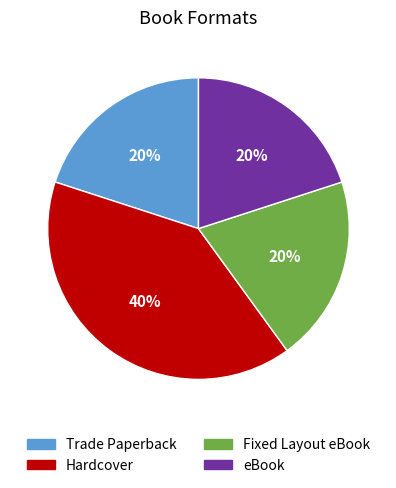

To the nearest percent, what is the difference between the eBook and Hardcover slice percentages?

20%